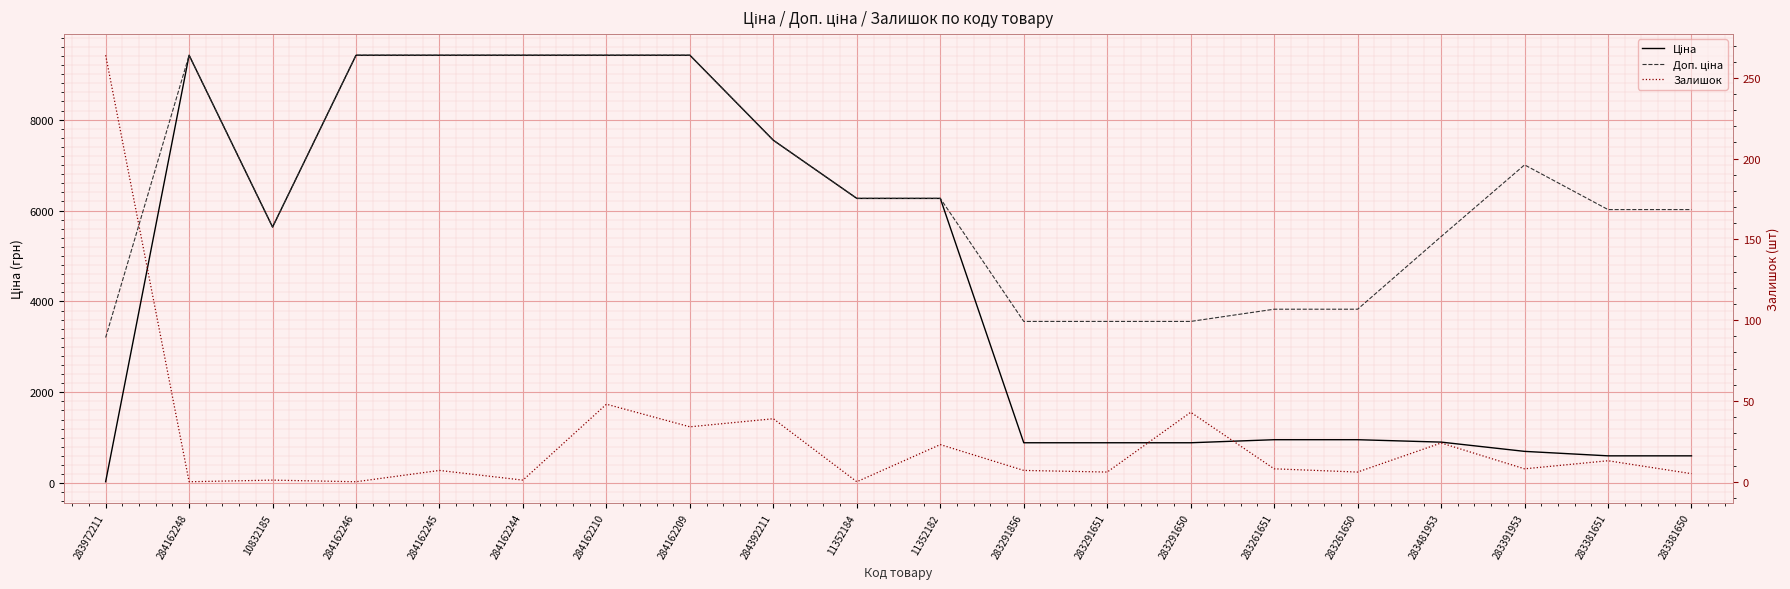

Where does the Ціна series first go above 5636?

284162248